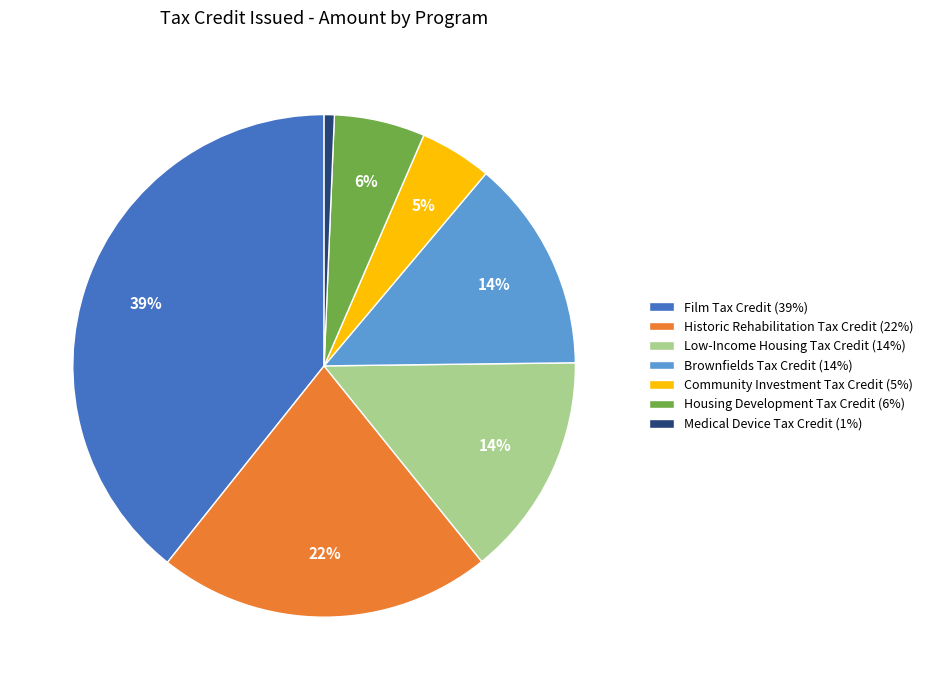

Which has a higher value, Film Tax Credit (39%) or Historic Rehabilitation Tax Credit (22%)?

Film Tax Credit (39%)